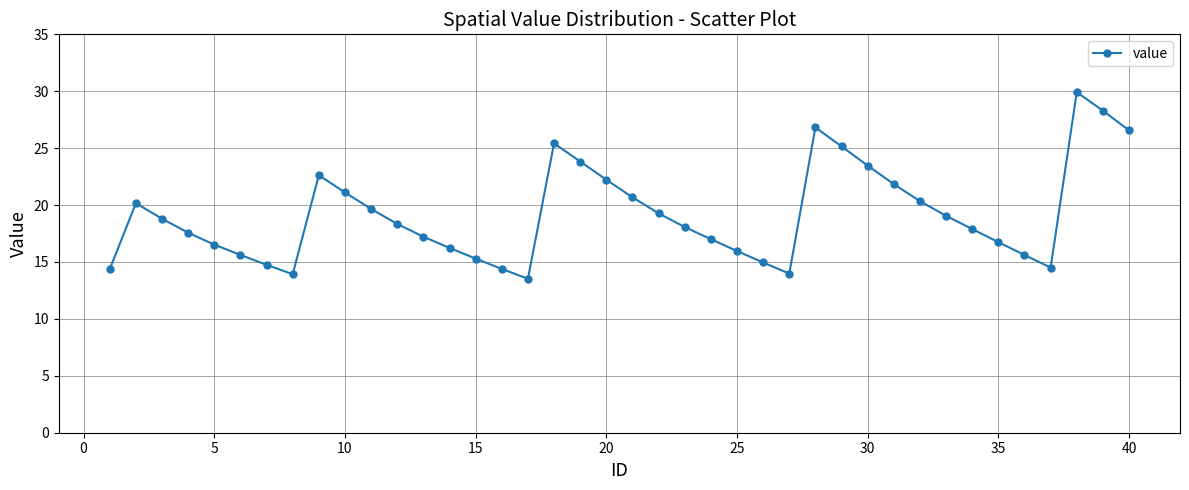

What is the difference between the maximum and minimum values?

16.4